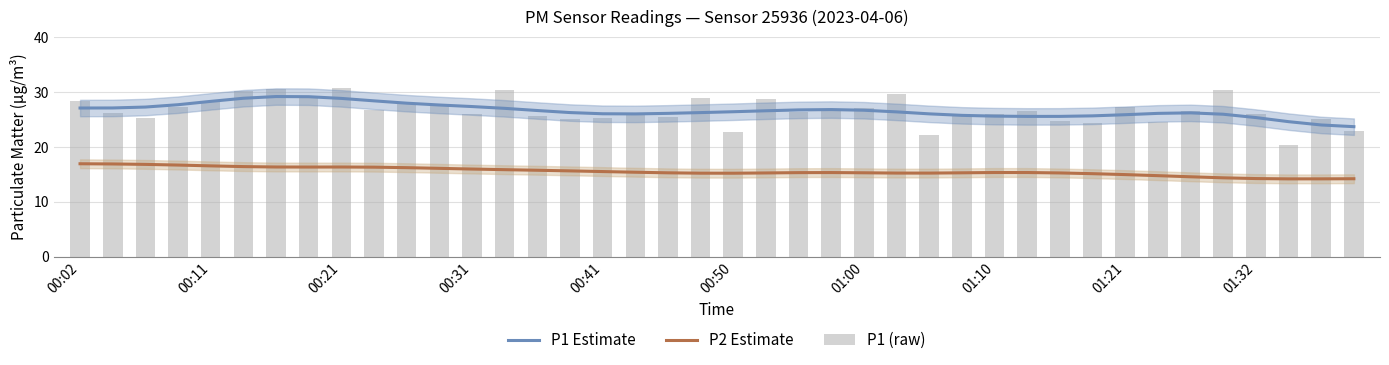

Count the number of data series in this chart.

3